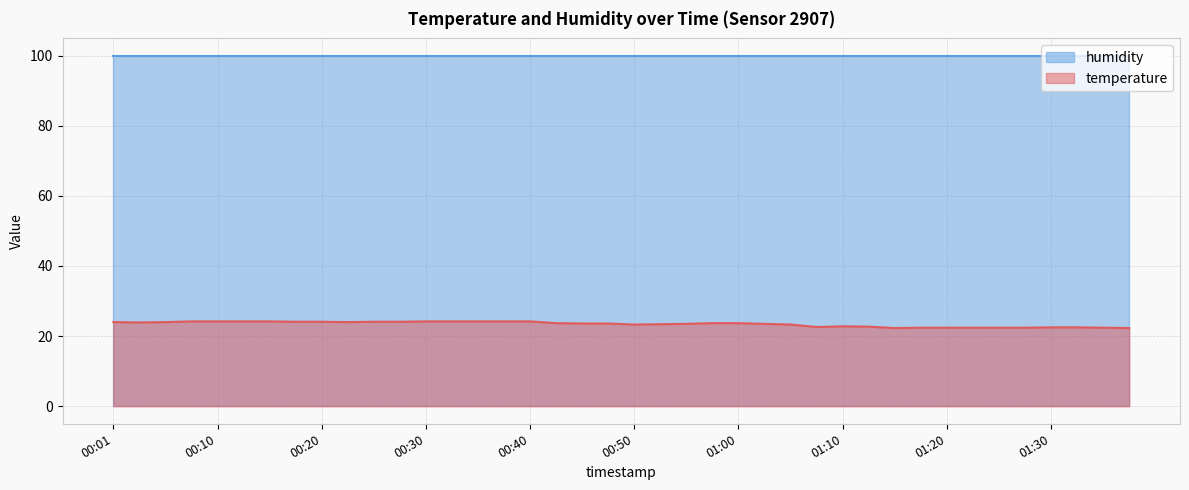

At which label does the data first exceed 23?

00:01